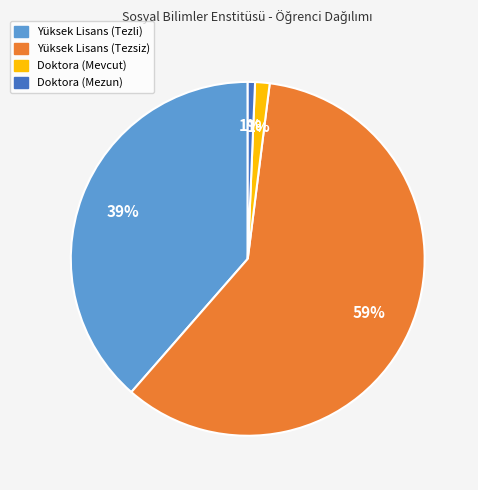

True or false: Yüksek Lisans (Tezli) accounts for 39% of the total.

True